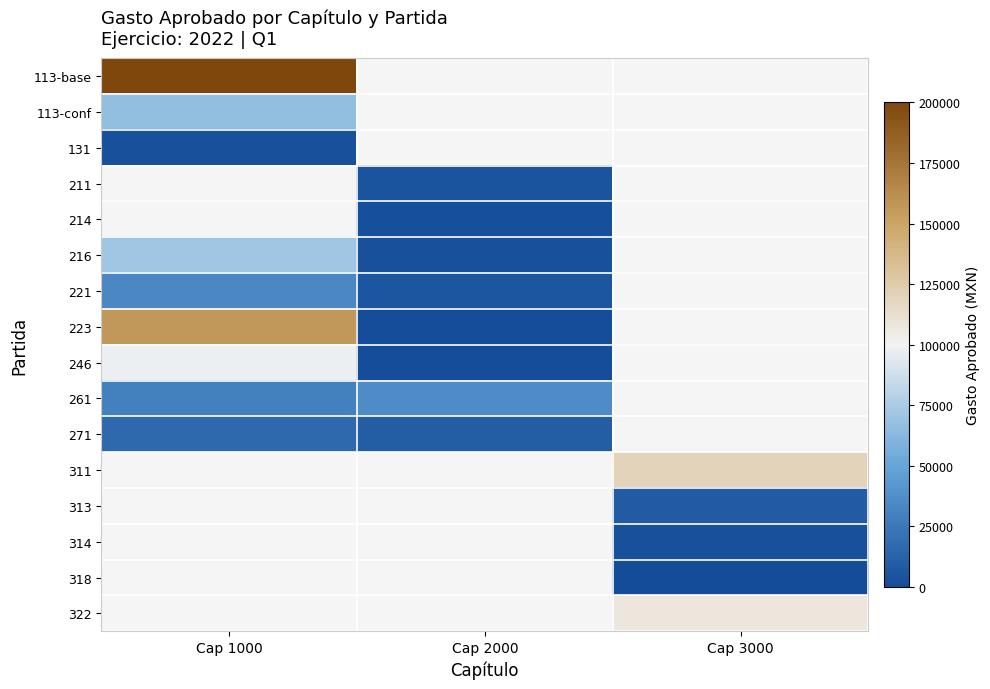

Count the 221 values in the range 6200 to 34175.

2